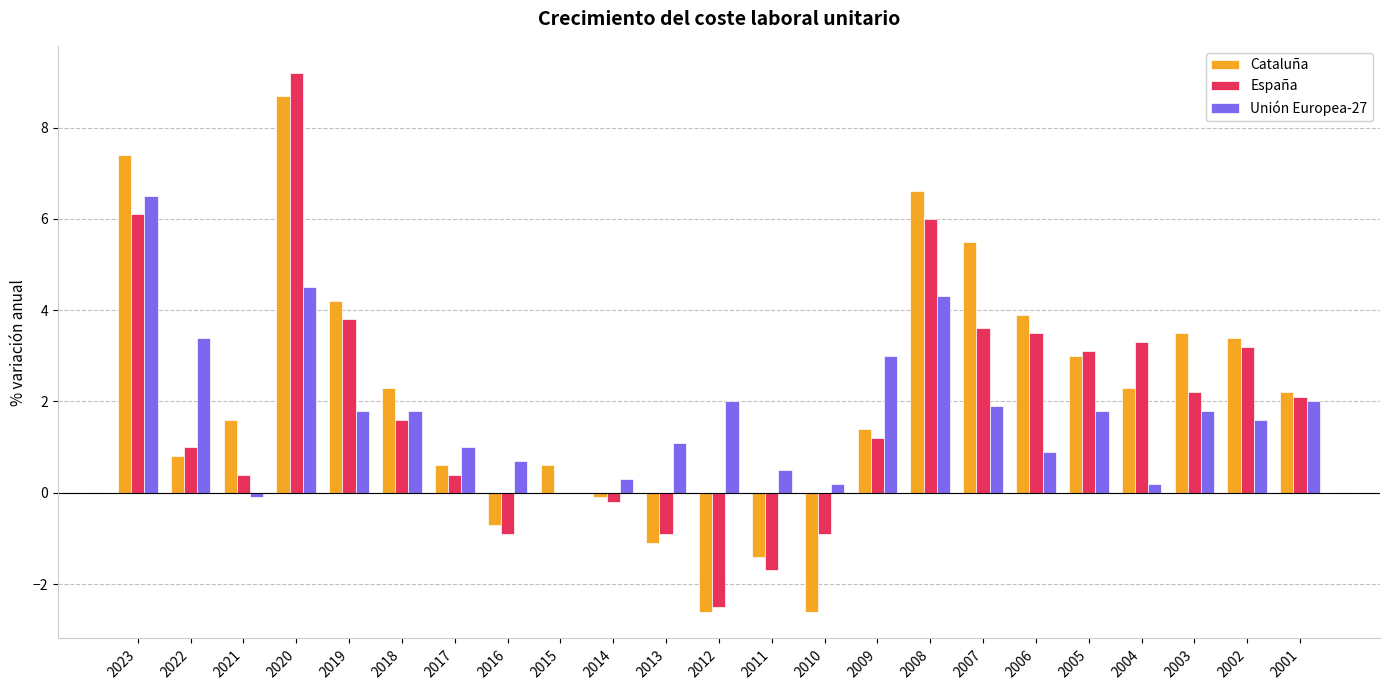

What is the sum of all Unión Europea-27 values?

41.2